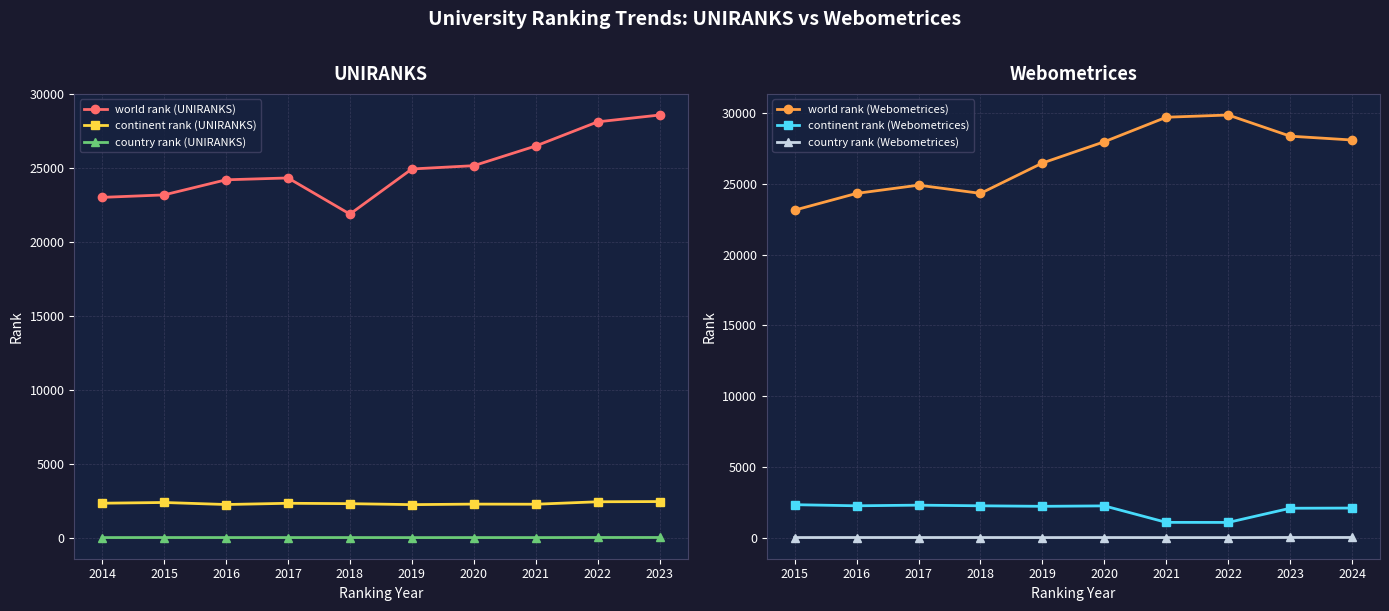

The country rank (Webometrices) series shows 36 at 2020. True or false?

True